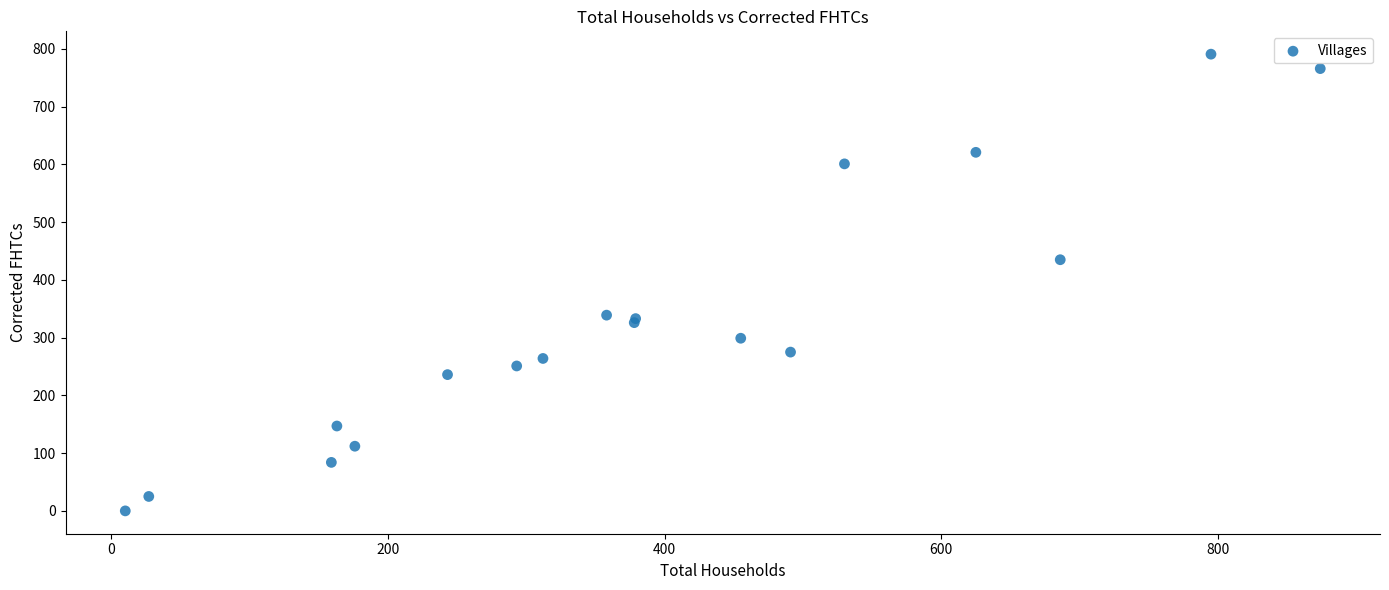

What Y value in the scatter plot is closest to 395?

435